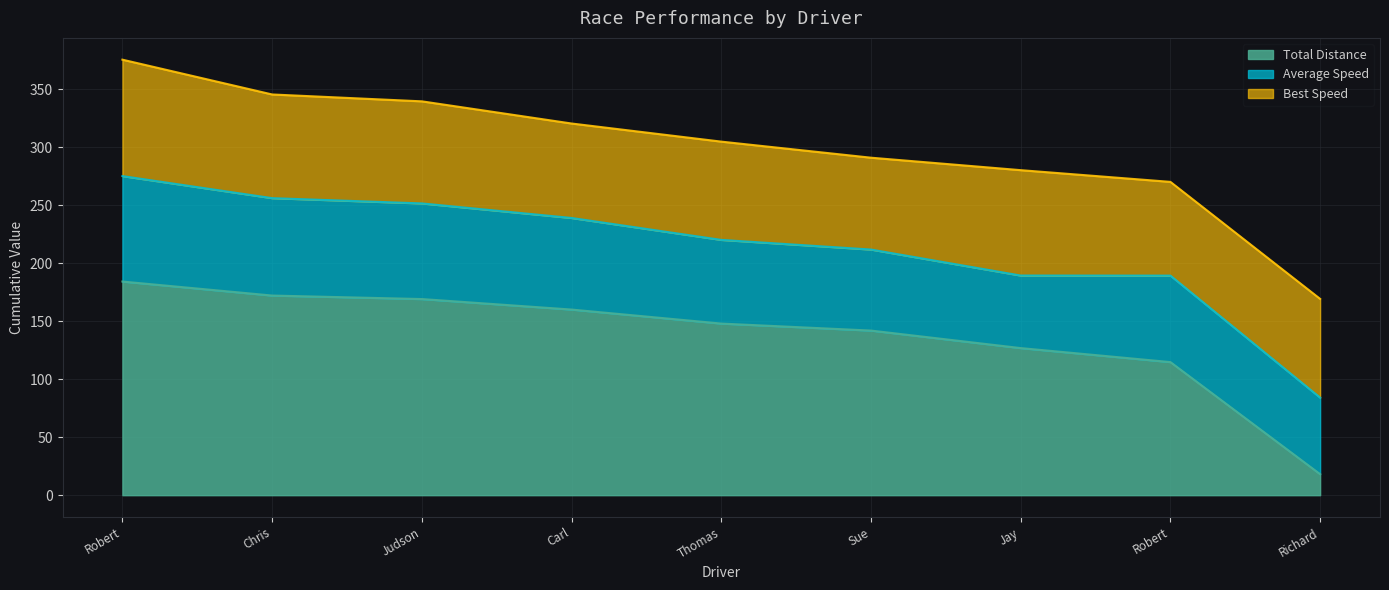

How many categories are shown in the chart?

9